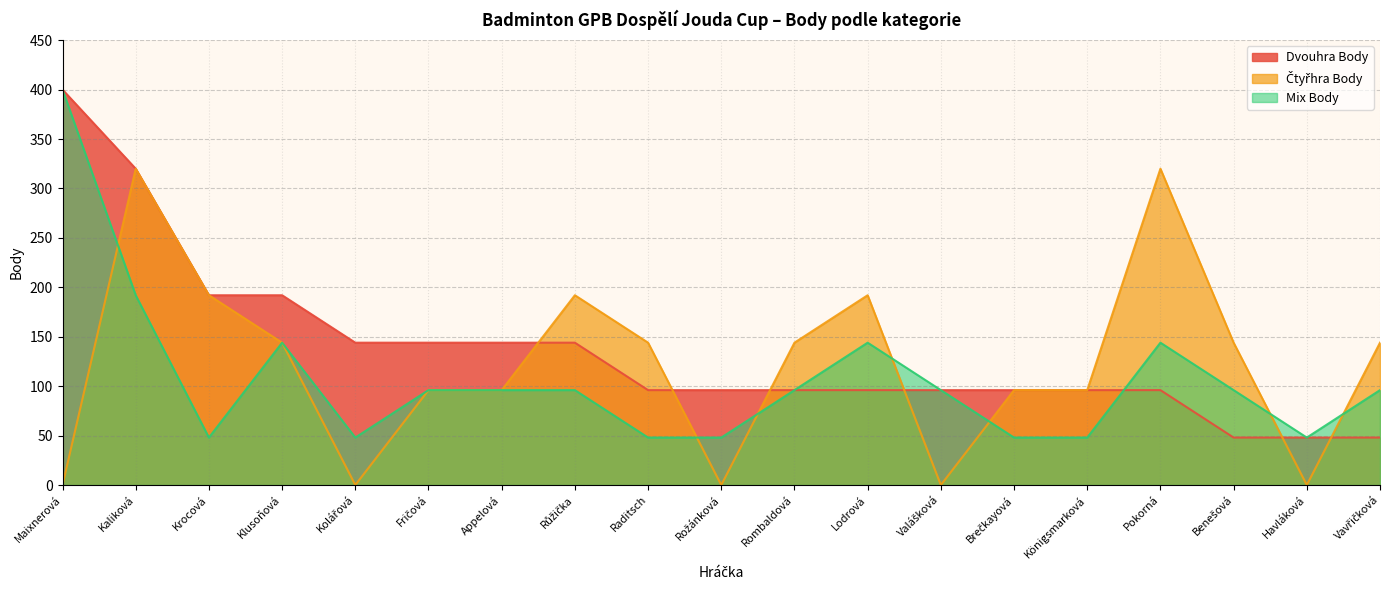

What is the label of the 2nd point from the right?

Havláková